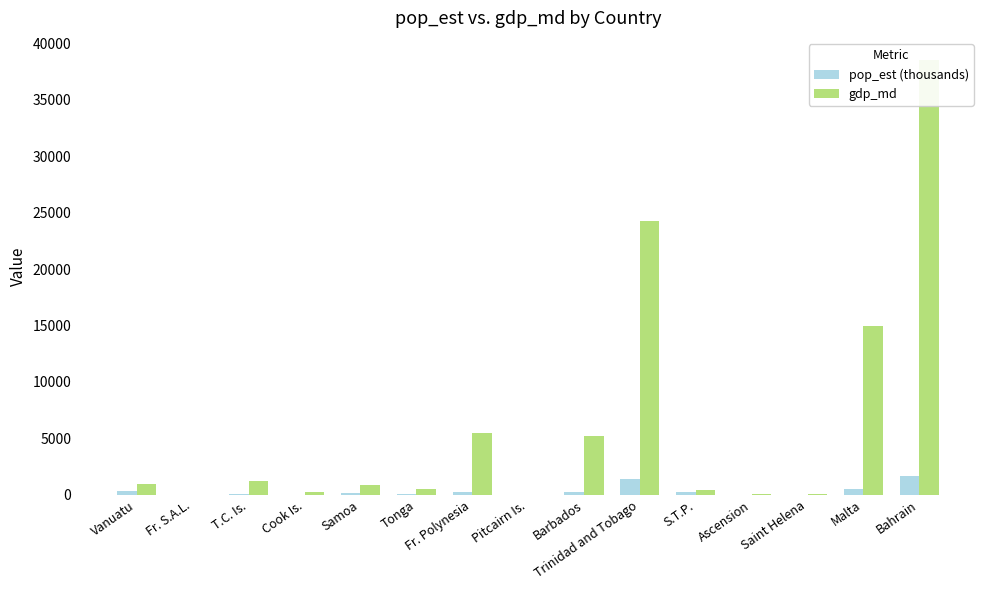

What is the label of the 8th bar from the right?

Pitcairn Is.